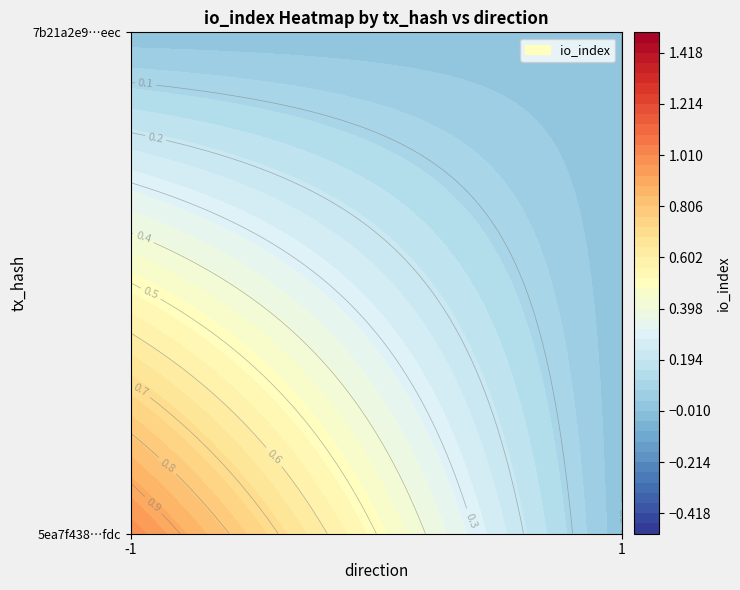

At which category is the sum across all series the highest?

direction_-1